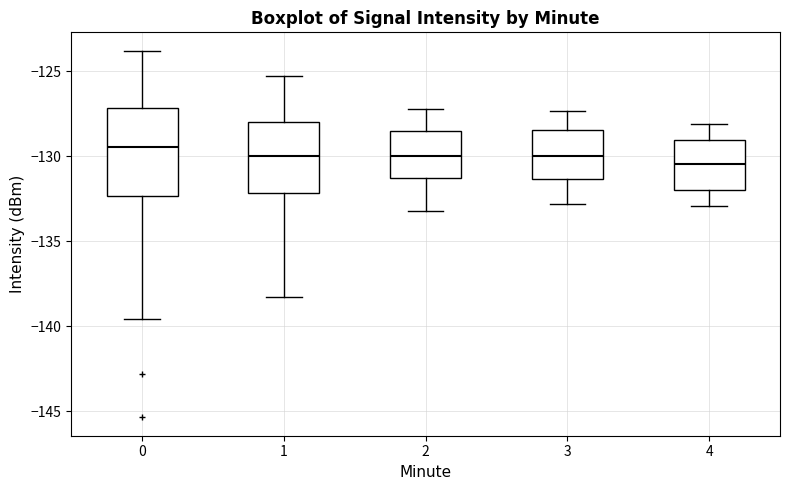

Reading left to right, read every box against the y-axis: the position of its median line, the range the box covers, and the ends of its whiskers. The values are not printed on the chart, so give them approximately, as read against the axis.

0: median -129.5, box -132.5 to -127.0, whiskers -139.5 to -124.0
1: median -130.0, box -132.0 to -128.0, whiskers -138.5 to -125.5
2: median -130.0, box -131.5 to -128.5, whiskers -133.0 to -127.0
3: median -130.0, box -131.5 to -128.5, whiskers -133.0 to -127.5
4: median -130.5, box -132.0 to -129.0, whiskers -133.0 to -128.0